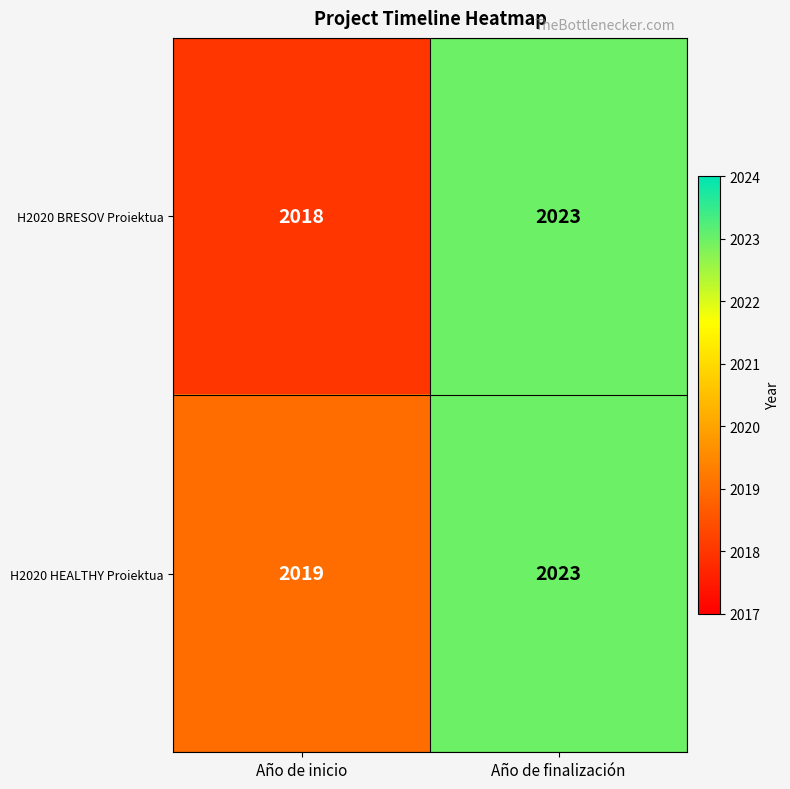

At which category is the sum across all series the highest?

Año de finalización